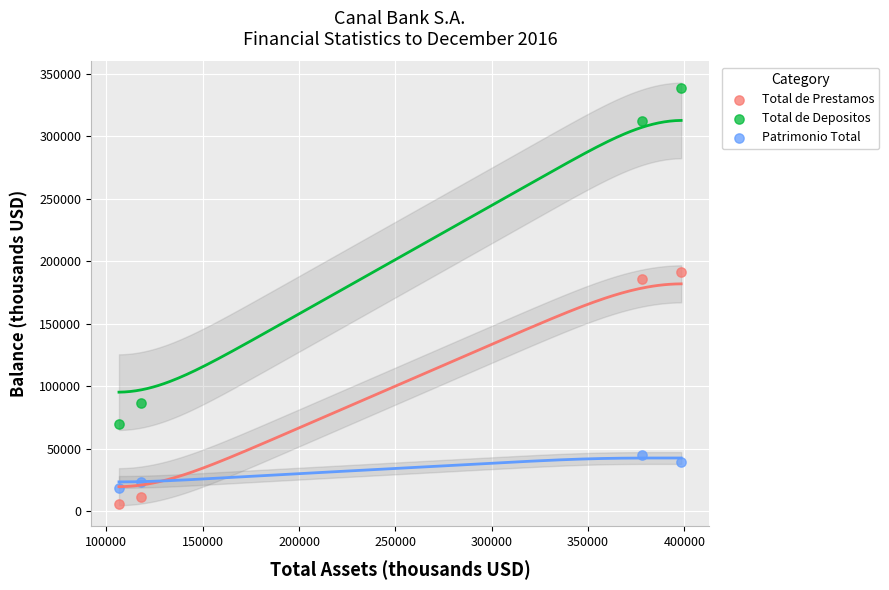

Which series has the largest Y range (max minus min)?

Total de Depositos